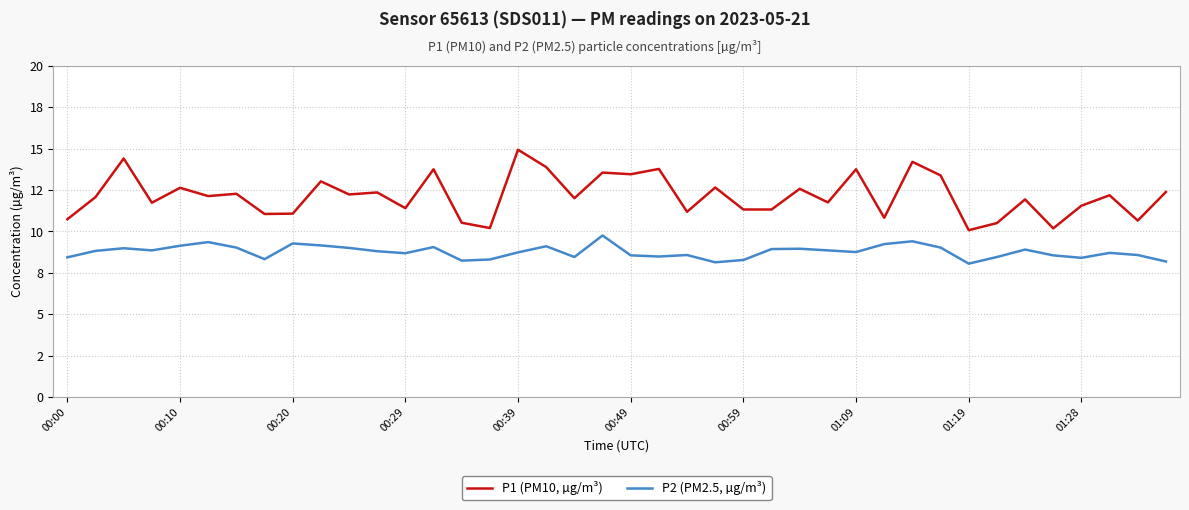

Does the chart display data point markers on the line(s)?

No